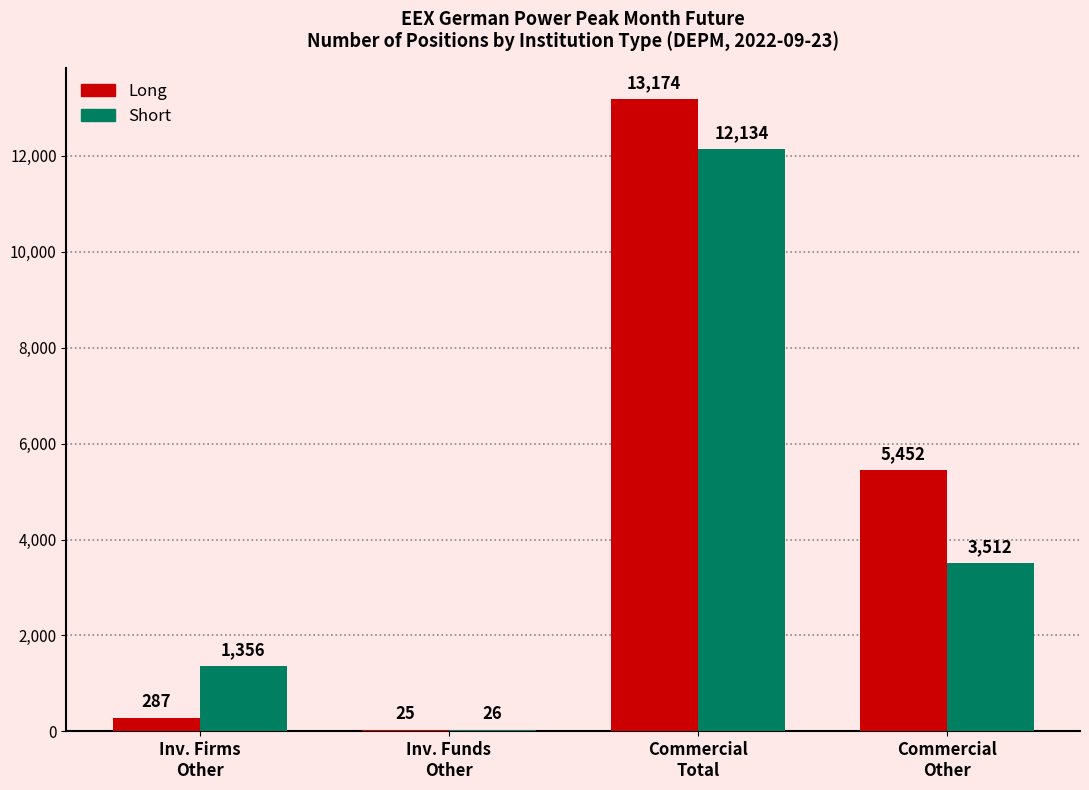

What is the total value across all series at Commercial
Other?

8964